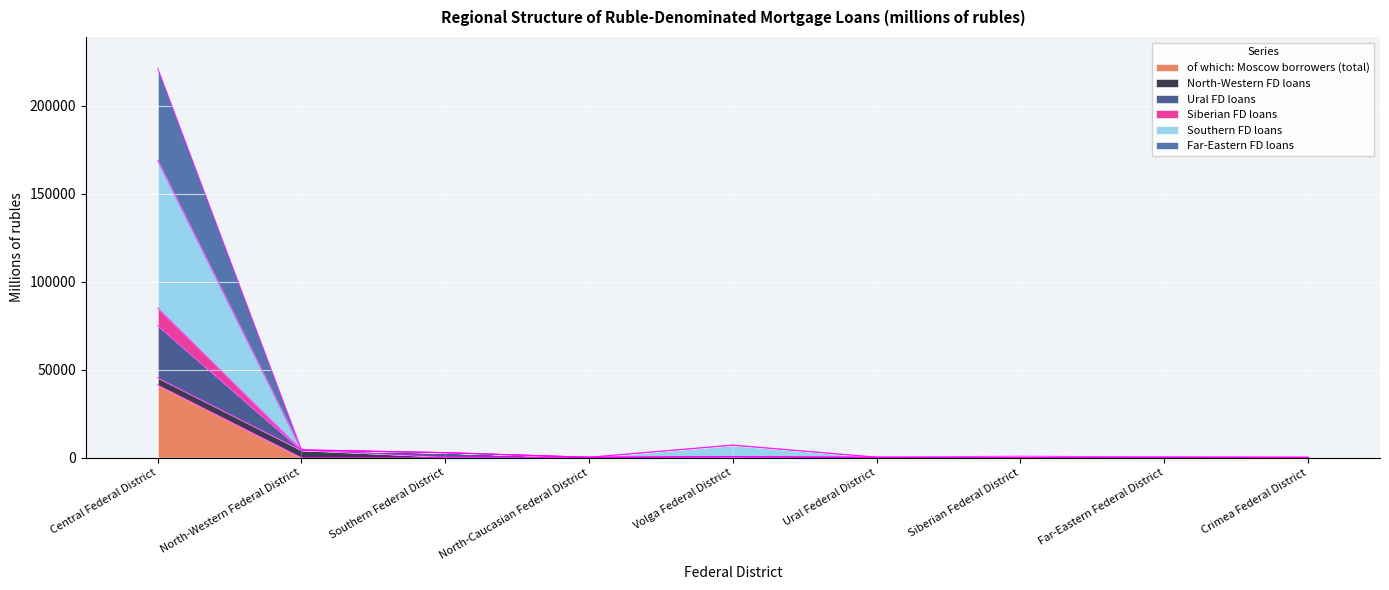

The value of Far-Eastern FD loans at Southern Federal District is 3621. True or false?

False